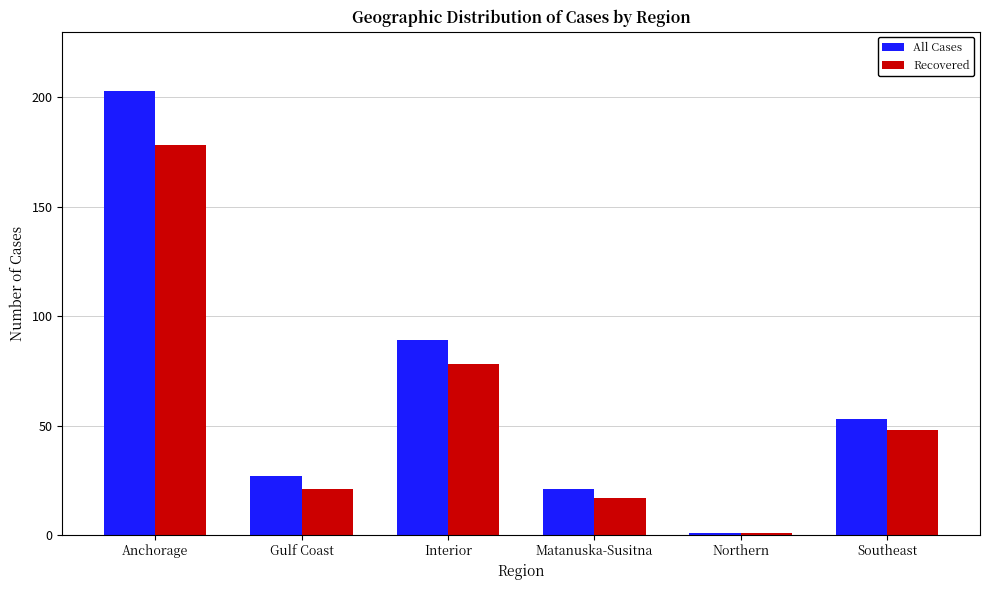

Between Gulf Coast and Northern, which series saw the biggest shift?

All Cases